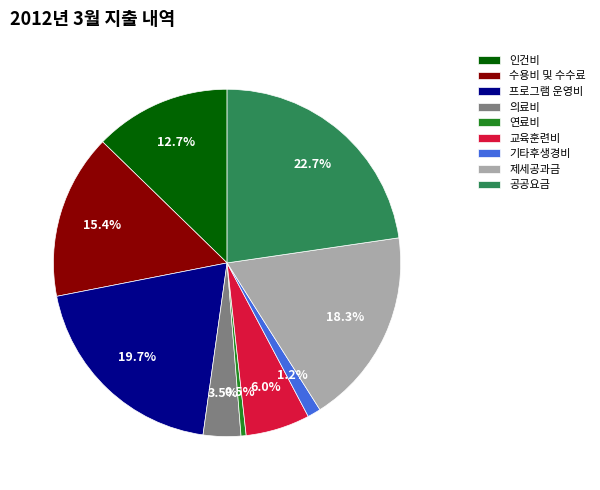

What is the smallest slice in the pie chart?

연료비